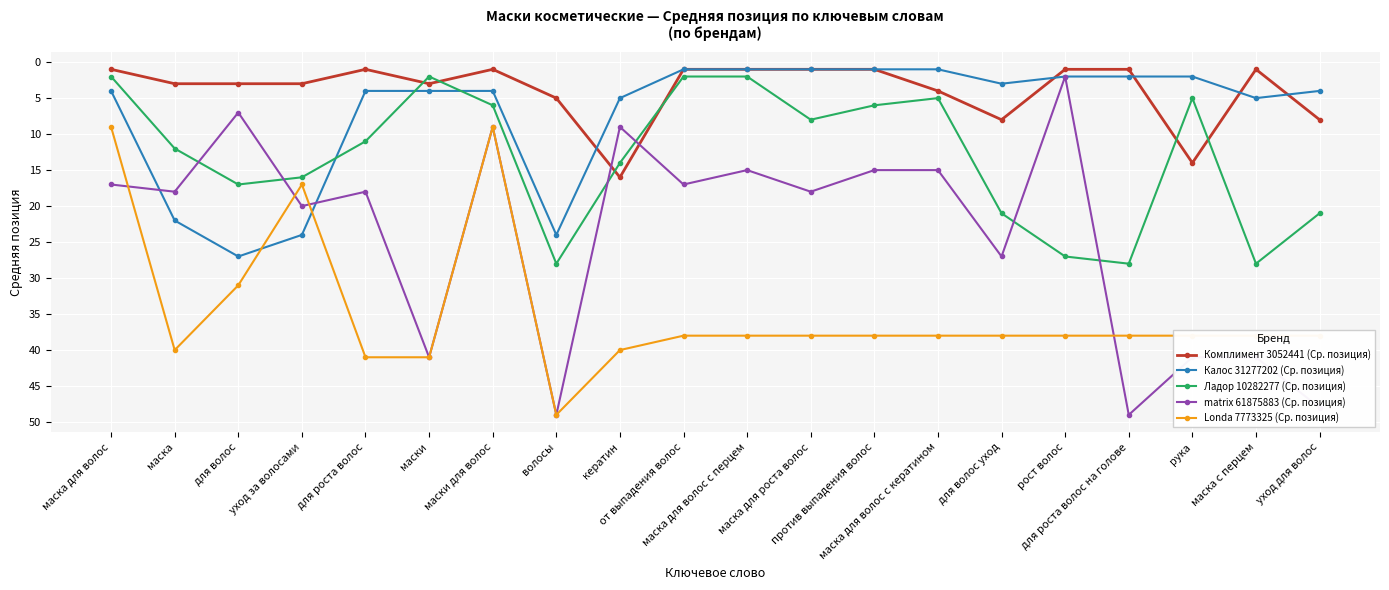

What is the total value across all series at для роста волос на голове?

118